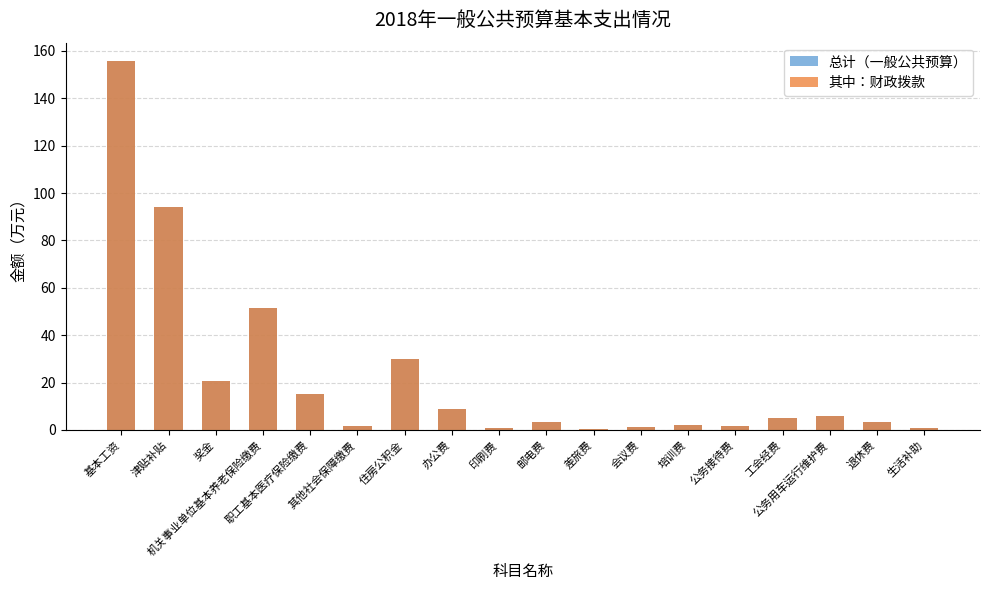

What is the approximate value of 总计（一般公共预算） at 职工基本医疗保险缴费?

15.0